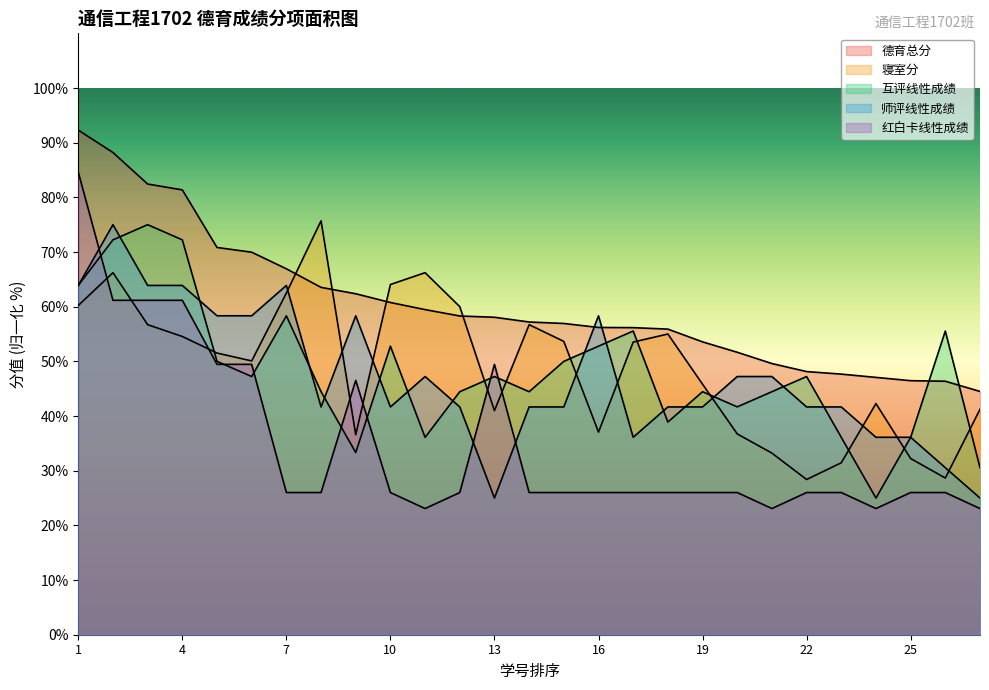

The value of 红白卡线性成绩 at 16 is 26.0. True or false?

True